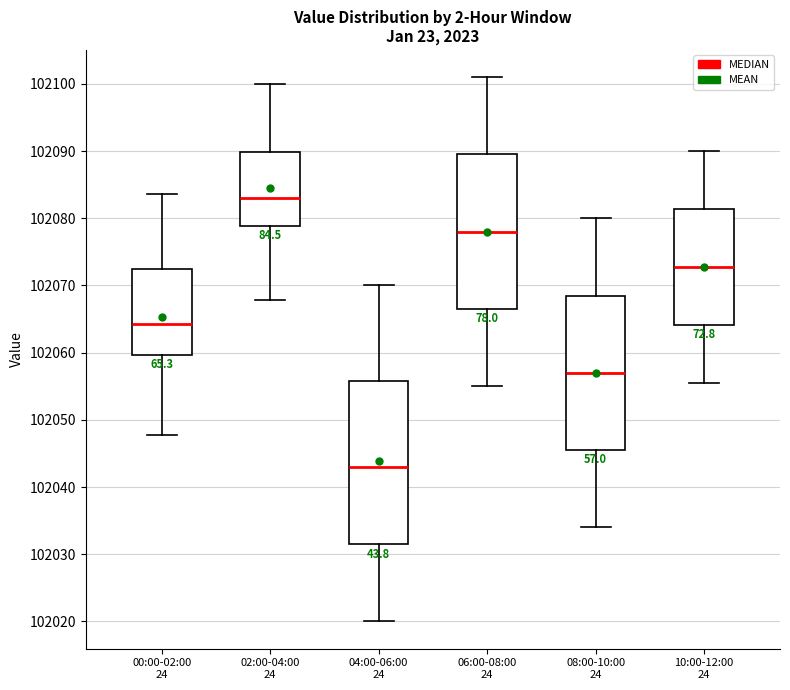

Reading left to right, read every box against the y-axis: the position of its median line, the range the box covers, and the ends of its whiskers. The values are not printed on the chart, so give them approximately, as read against the axis.

00:00-02:00 24: median 102064, box 102060 to 102072, whiskers 102048 to 102084
02:00-04:00 24: median 102083, box 102079 to 102090, whiskers 102068 to 102100
04:00-06:00 24: median 102043, box 102032 to 102056, whiskers 102020 to 102070
06:00-08:00 24: median 102078, box 102067 to 102090, whiskers 102055 to 102101
08:00-10:00 24: median 102057, box 102046 to 102069, whiskers 102034 to 102080
10:00-12:00 24: median 102073, box 102064 to 102081, whiskers 102056 to 102090